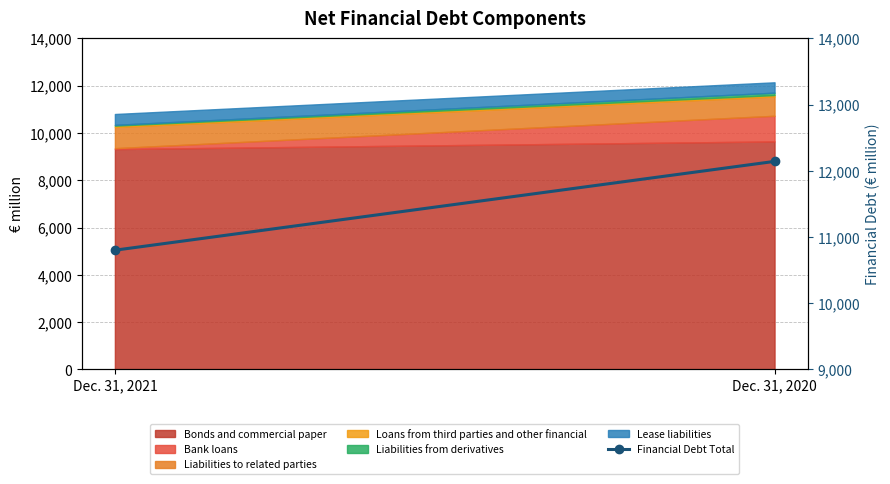

At which label is the value closest to 11471?

Dec. 31, 2021